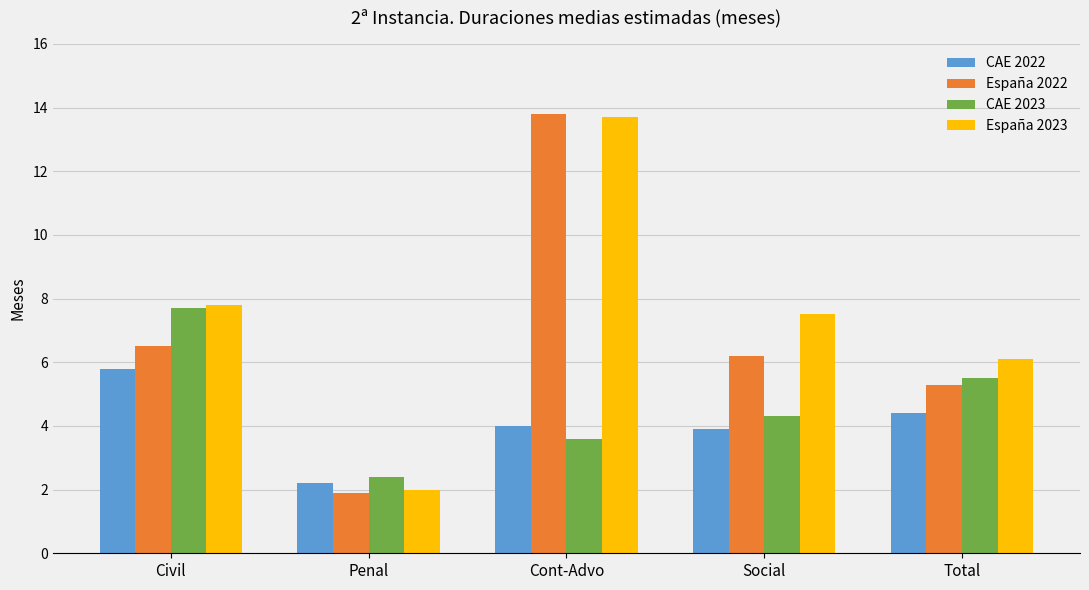

At which label does España 2023 reach its minimum?

Penal